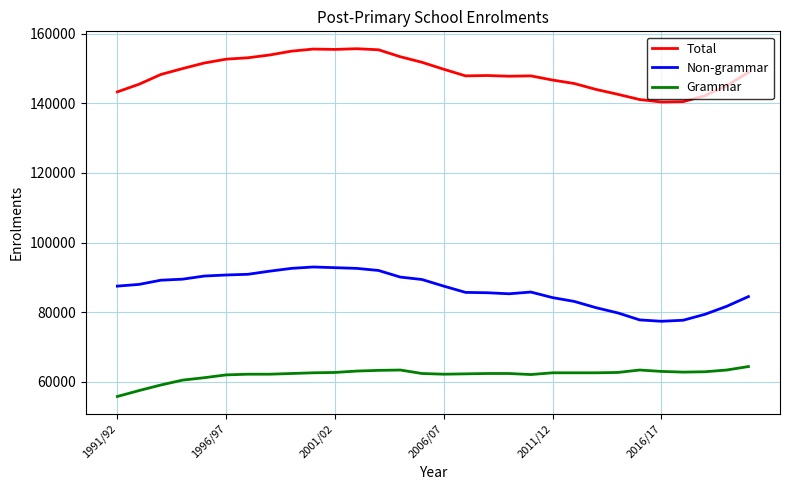

What is the sum of all Non-grammar values?

2597300